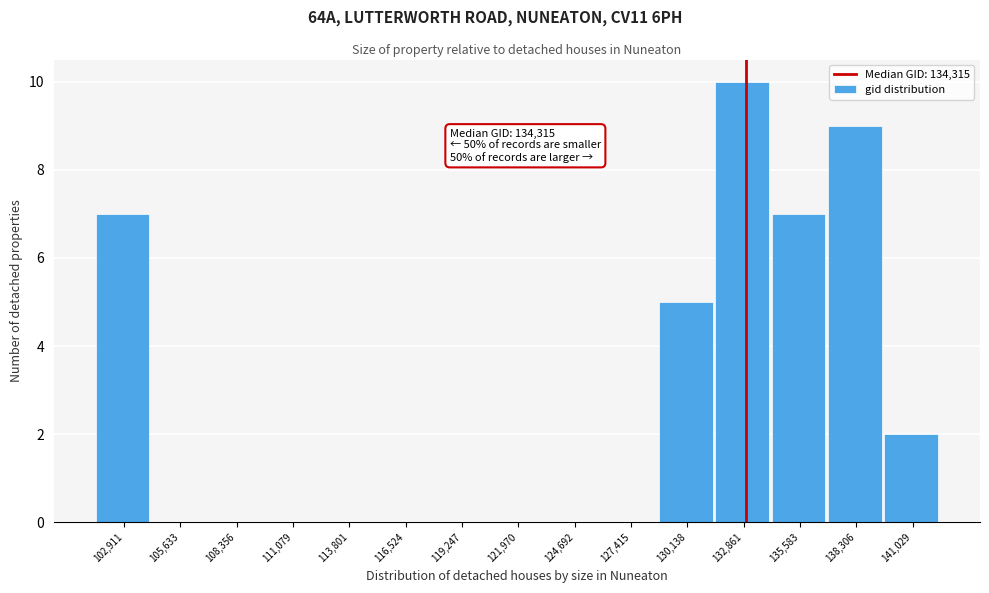

Reading left to right, list all the values displayed in this chart.

102,911=7	105,633=0	108,356=0	111,079=0	113,801=0	116,524=0	119,247=0	121,970=0	124,692=0	127,415=0	130,138=5	132,861=10	135,583=7	138,306=9	141,029=2